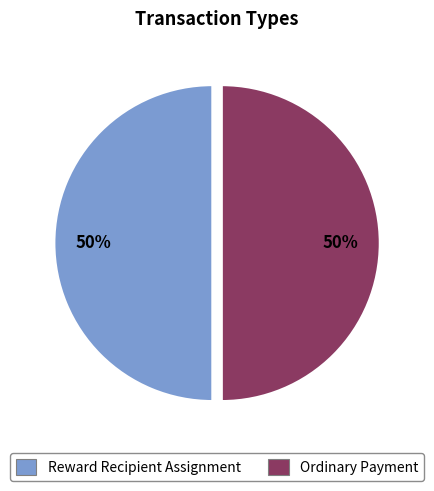

Do Reward Recipient Assignment and Ordinary Payment together represent more than half of the pie?

Yes